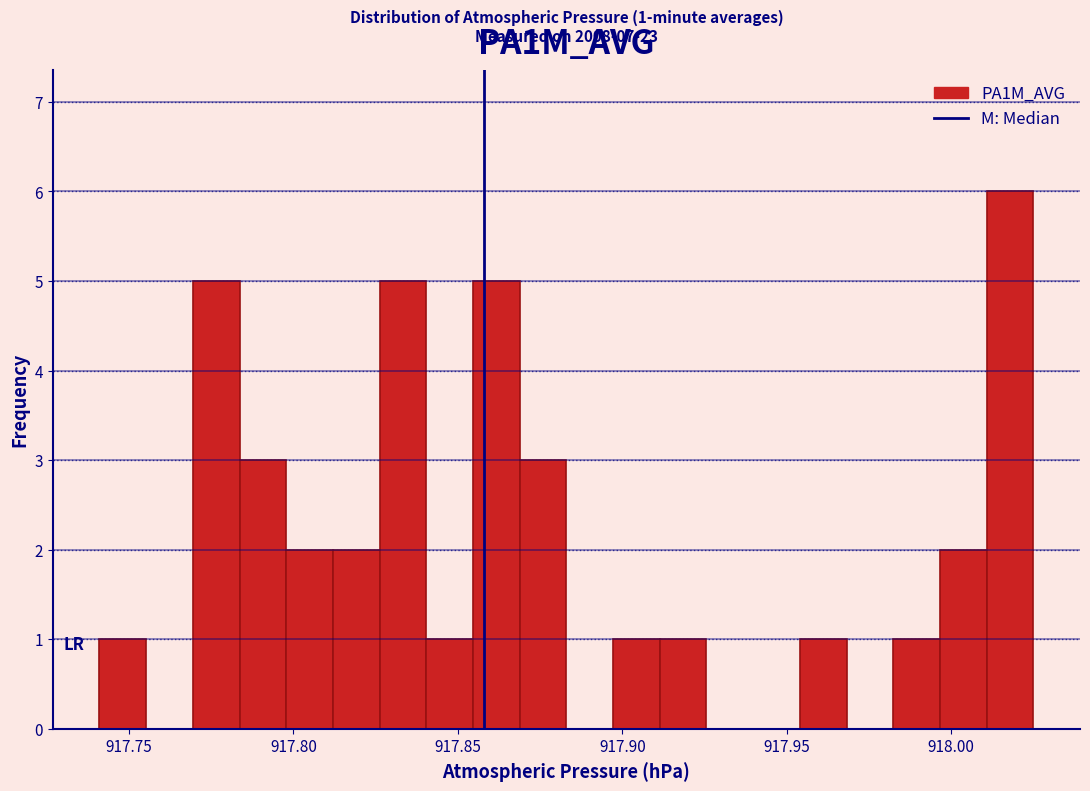

Read against the x-axis, roughly where is the centre of the tallest bar?

918.020